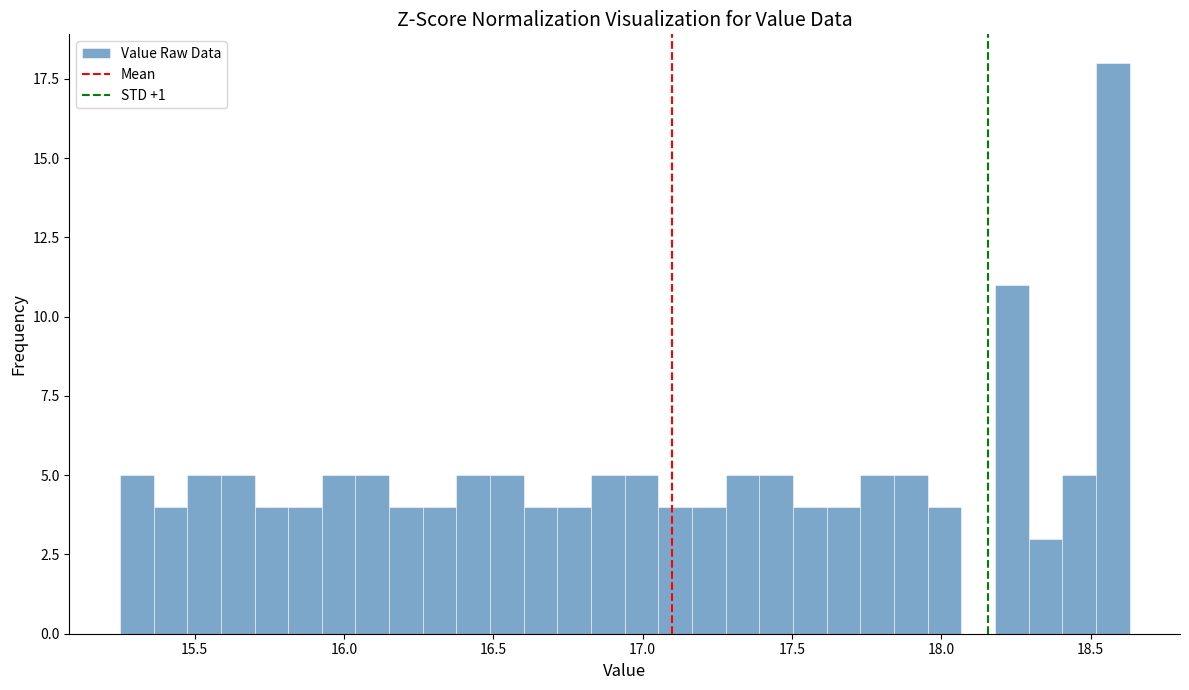

Read against the x-axis, roughly where is the centre of the tallest bar?

18.55